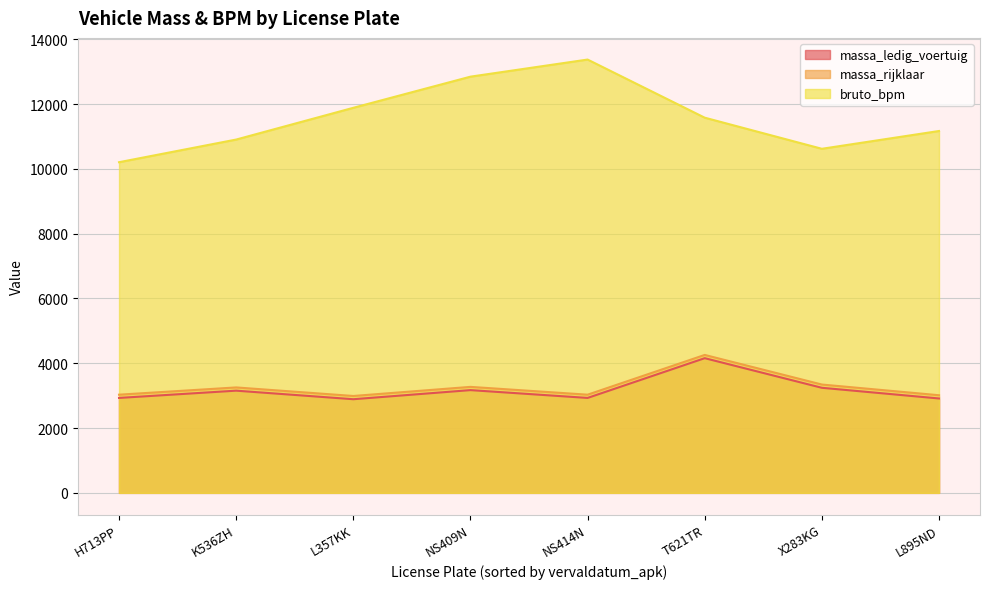

Which category has the highest value in the massa_ledig_voertuig series?

T621TR